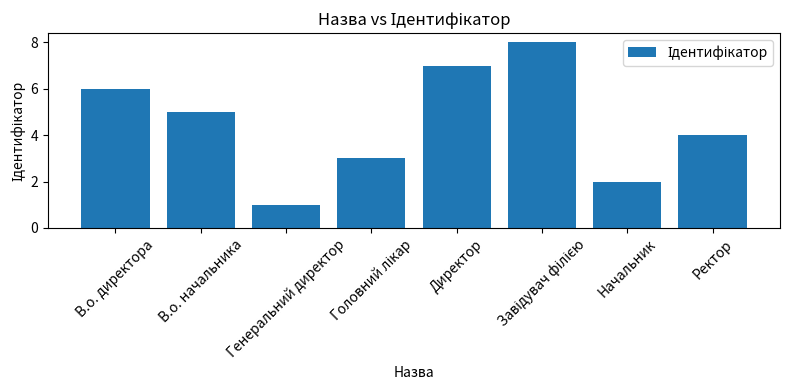

Is it true that the value at В.о. начальника is 8?

False